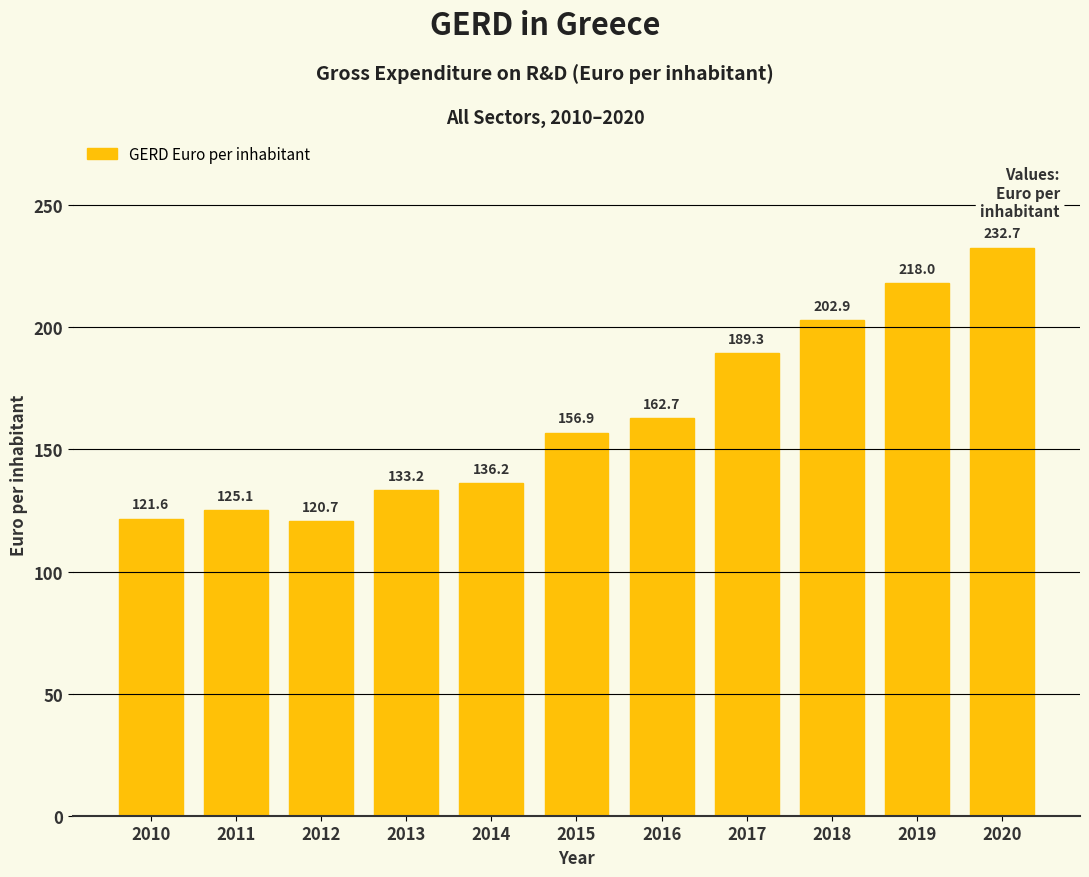

List the labels in order of value, smallest first.

2012, 2010, 2011, 2013, 2014, 2015, 2016, 2017, 2018, 2019, 2020